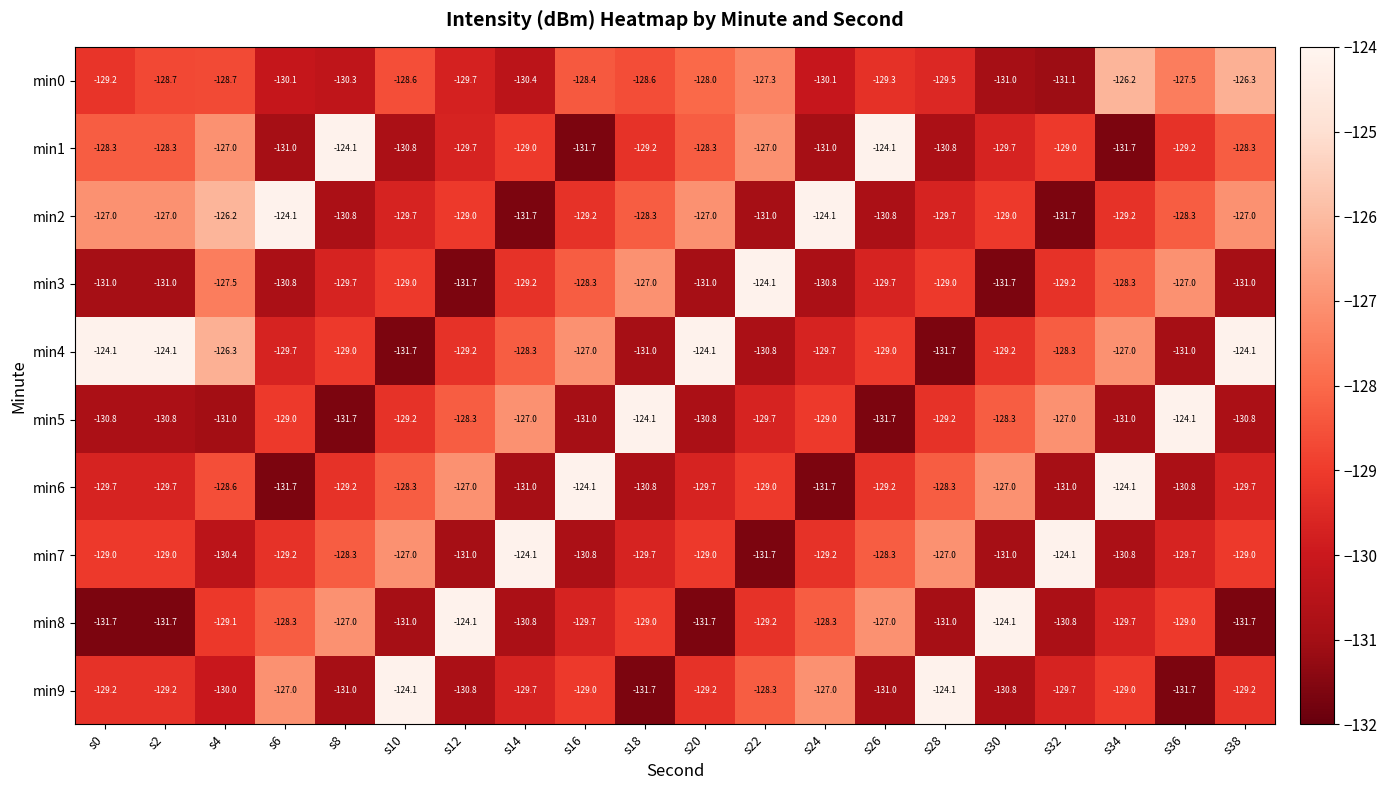

What is the greatest value displayed?

-124.1